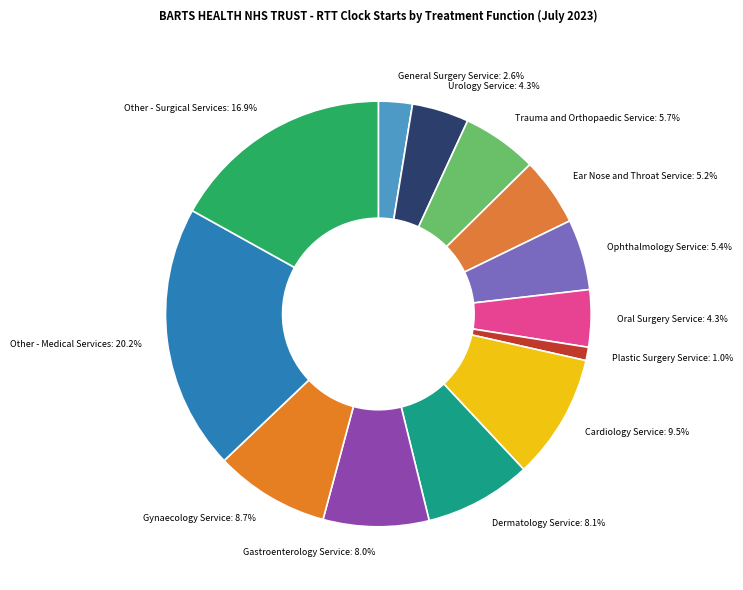

What is the smallest slice in the pie chart?

Plastic Surgery Service